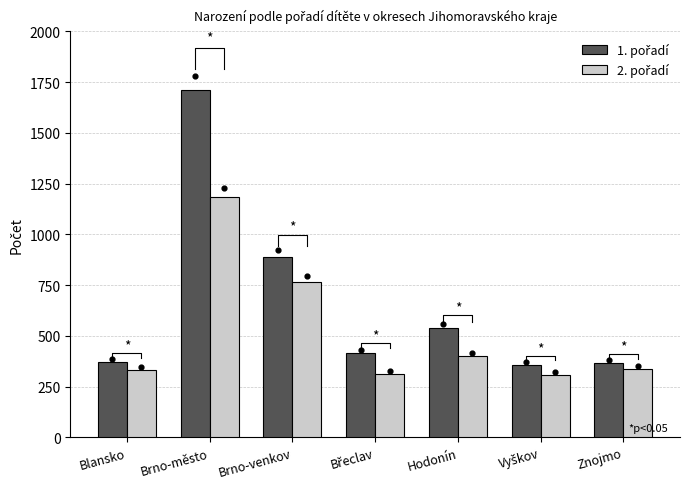

Is the value of 1. pořadí at Brno-město greater than the value of 2. pořadí at Znojmo?

Yes